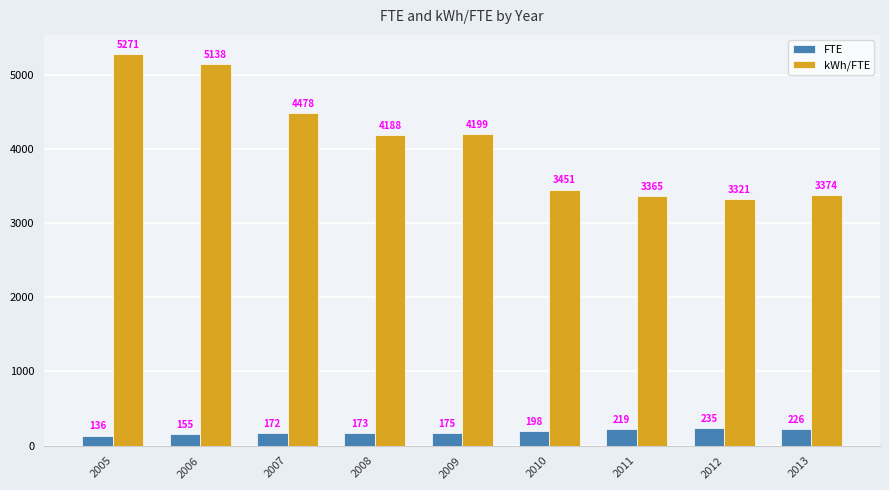

Which label corresponds to the smallest value in the chart?

2005